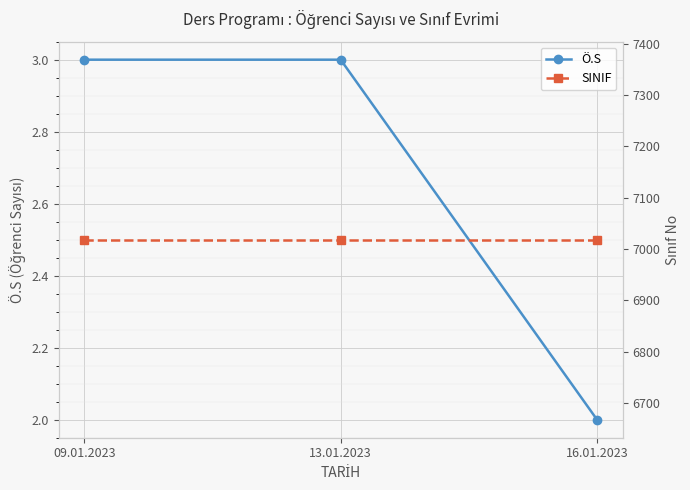

Between 13.01.2023 and 09.01.2023, which is larger?

13.01.2023